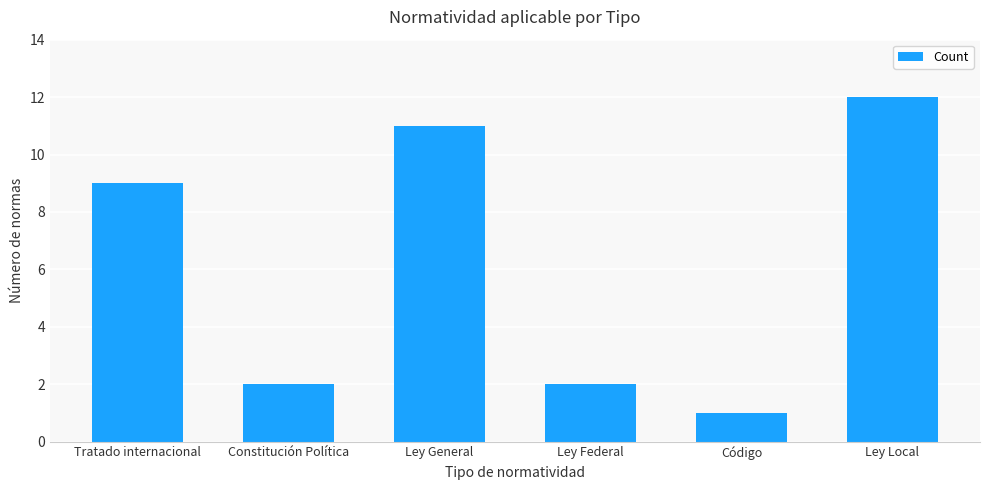

What is the sum of all values?

37